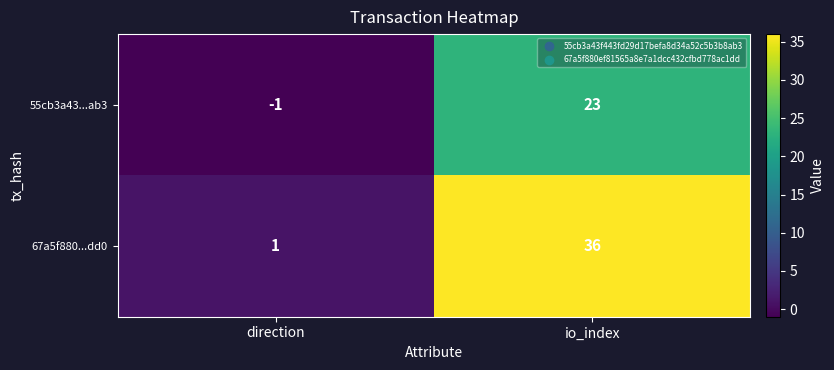

Reading right to left, transcribe all the data shown in this chart.

55cb3a43...ab3: 23	-1
67a5f880...dd0: 36	1